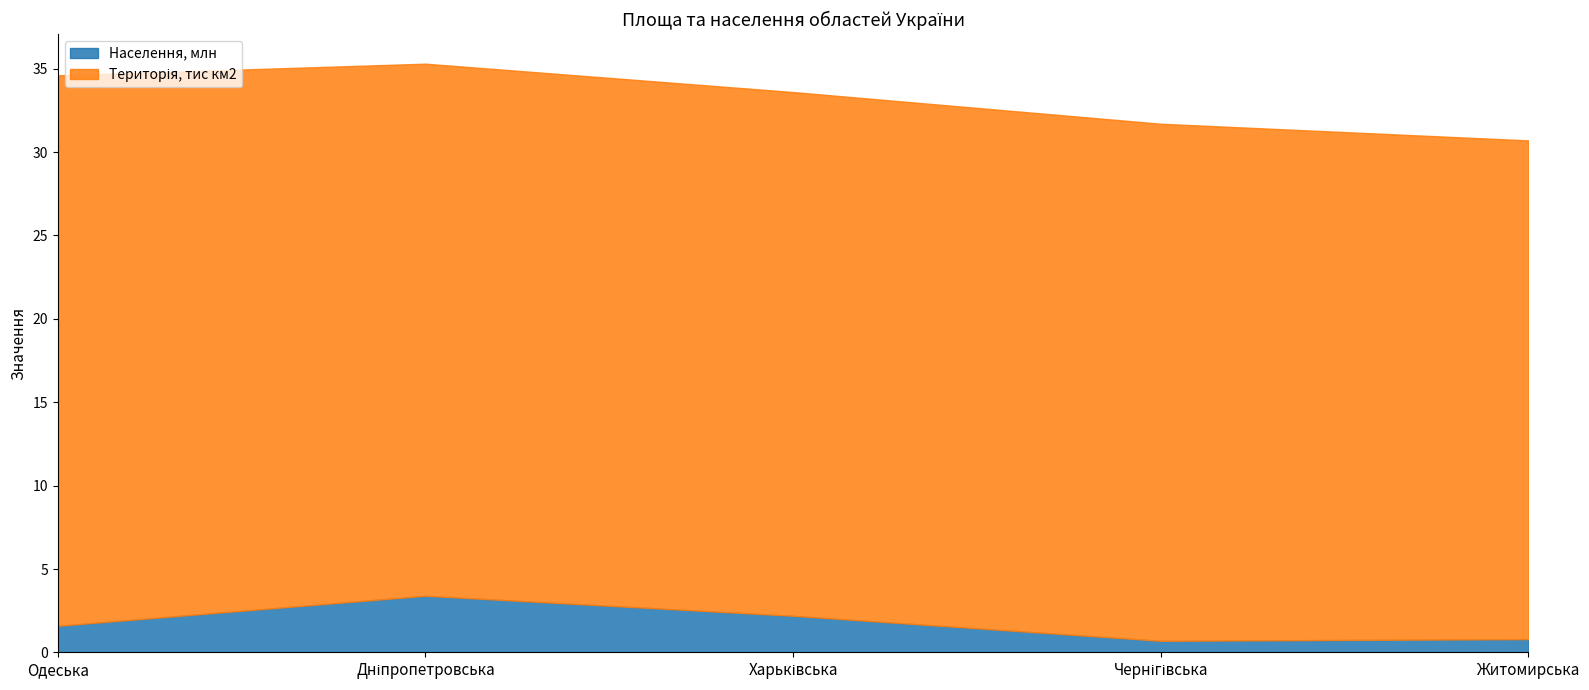

Does the chart have visible grid lines?

No